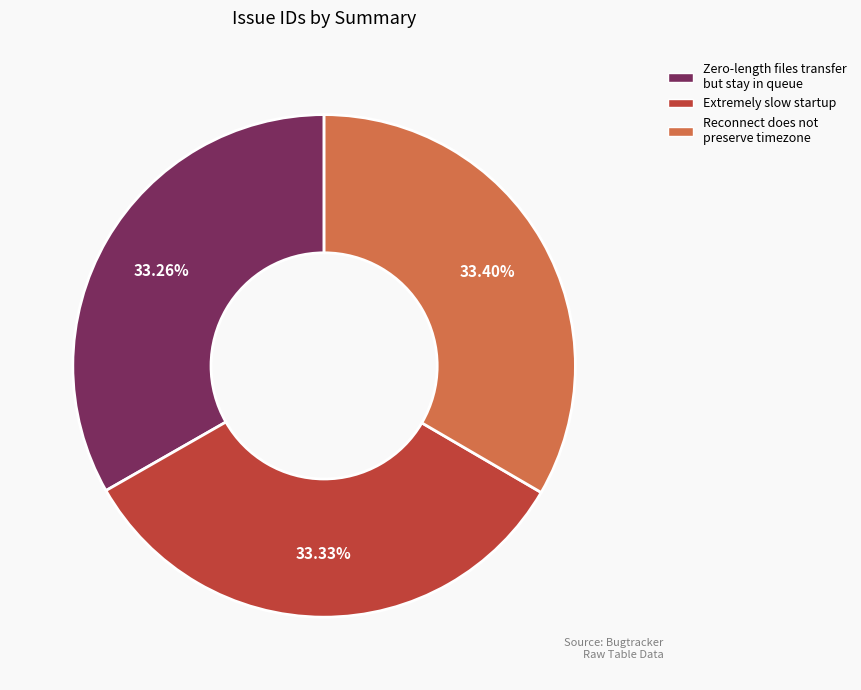

Do Zero-length files transfer but stay in queue and Extremely slow startup together represent more than half of the pie?

Yes